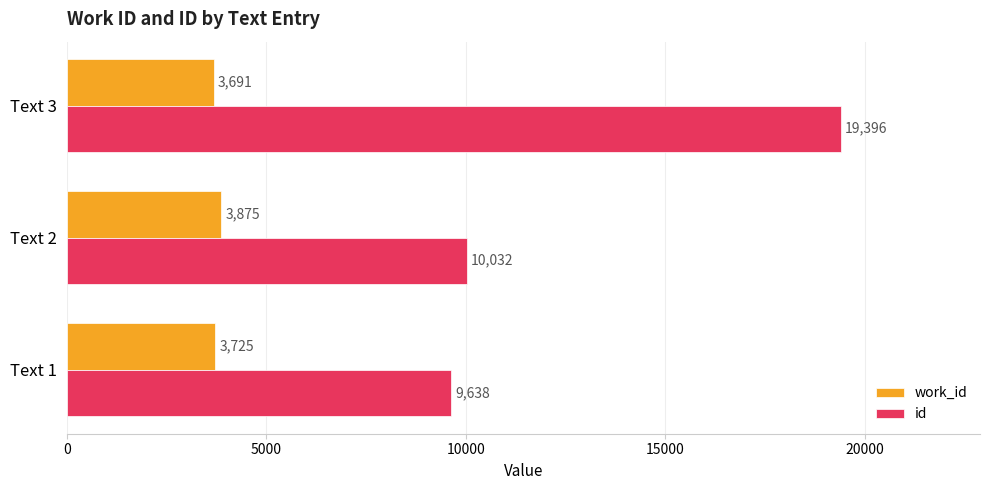

Rank the categories by id value from lowest to highest.

Text 1, Text 2, Text 3